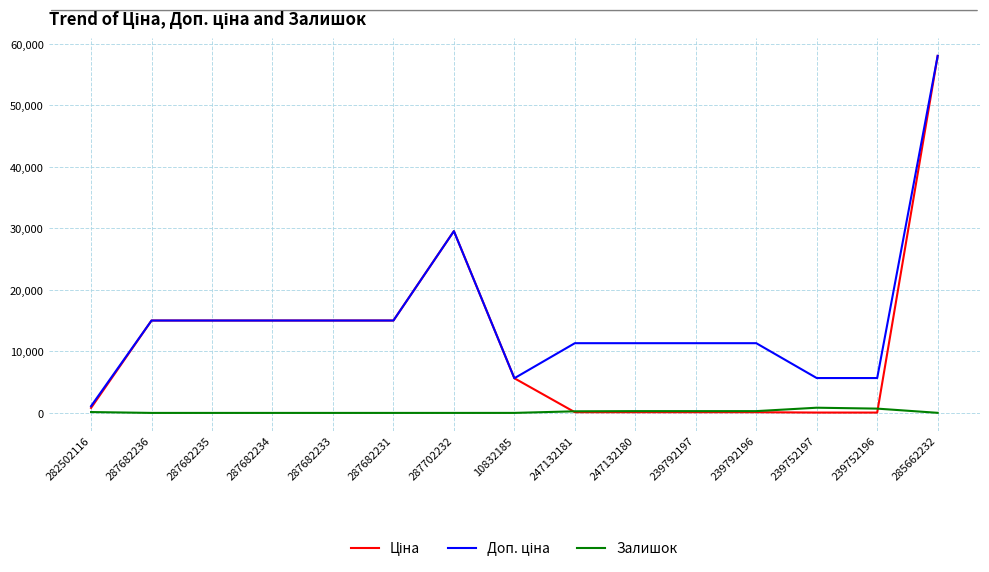

What position from the left is 10832185?

8